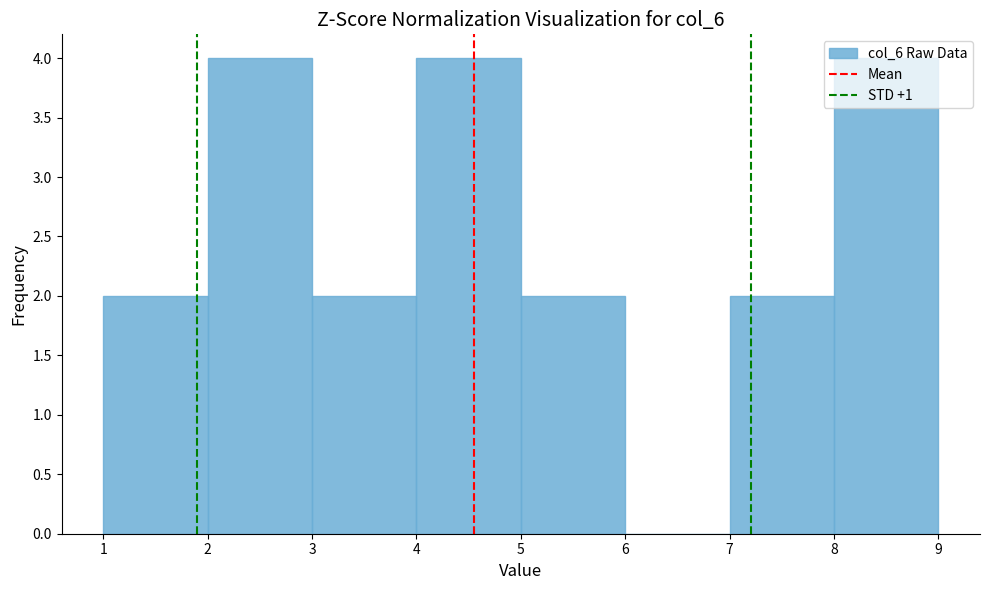

What is the height of the bar covering 4 to 5 on the x-axis? The values are not printed on the chart, so give them approximately, as read against the axis.

4